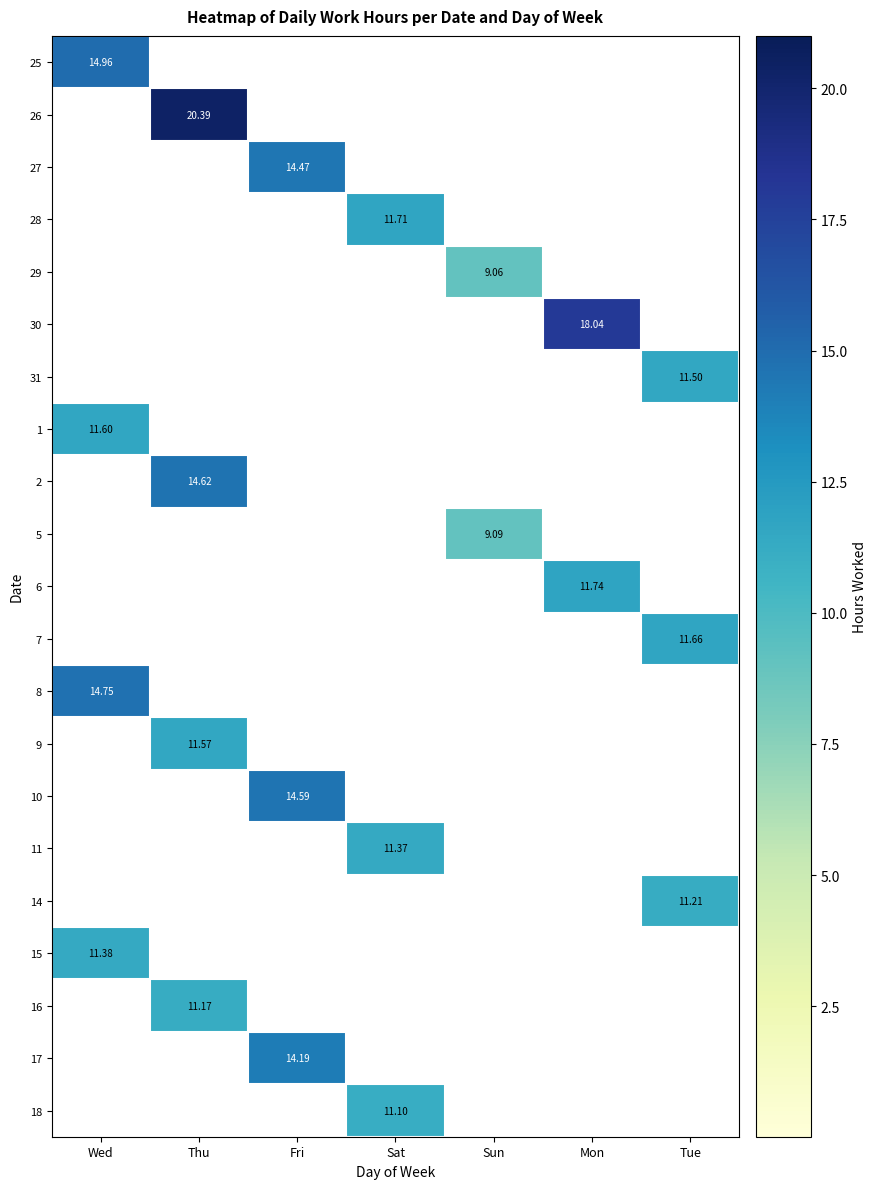

How many values in the 5 series exceed 0?

1